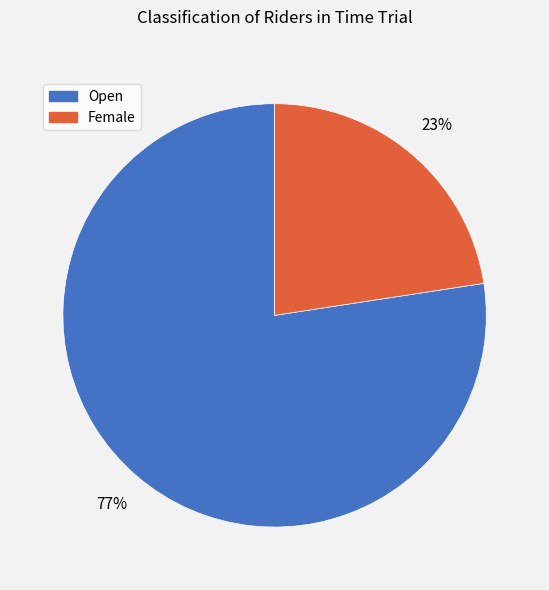

Does Open represent more than half of the total?

Yes